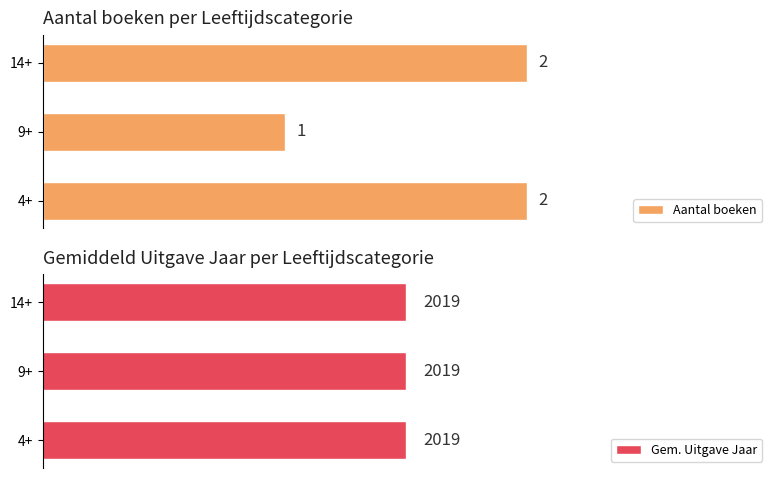

Which series has the largest range (max minus min)?

Aantal boeken